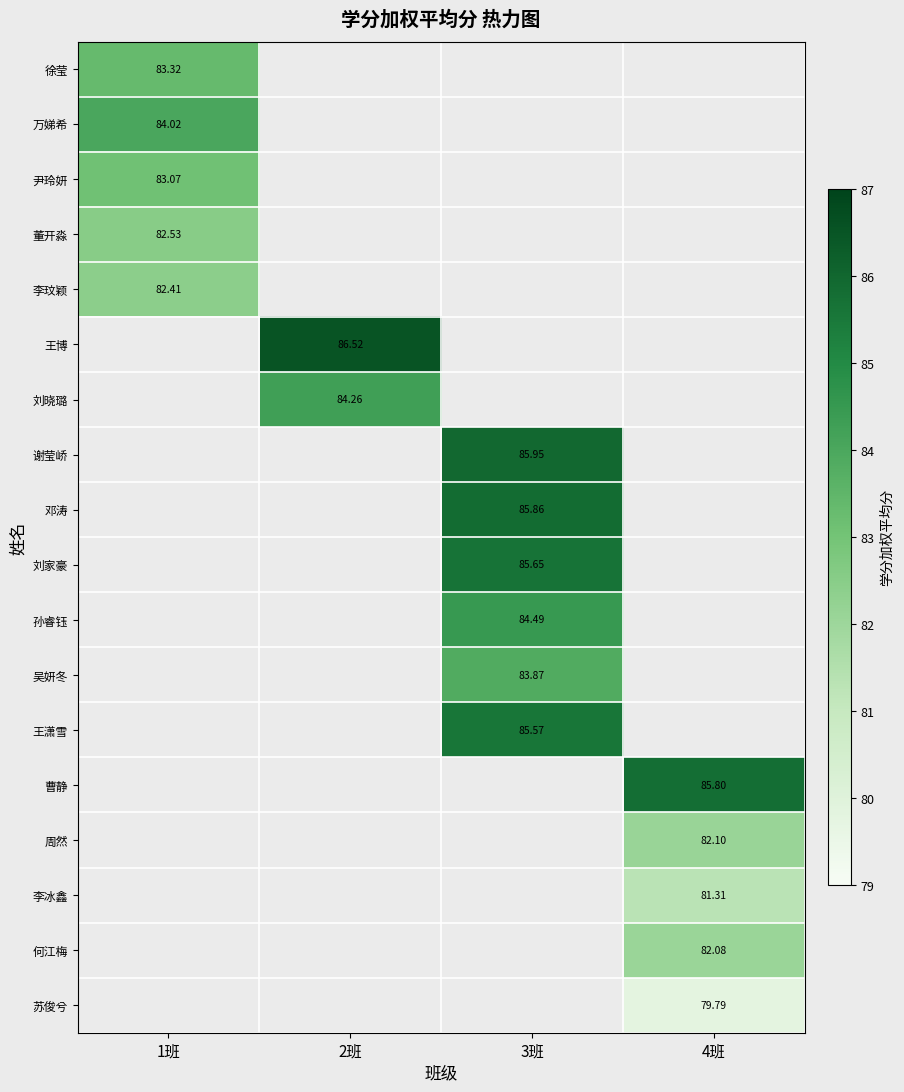

Rank the series at 1班 from lowest to highest value.

李玟颖, 董开淼, 尹玲妍, 徐莹, 万娣希, 王博, 刘晓璐, 谢莹峤, 邓涛, 刘家豪, 孙睿钰, 吴妍冬, 王潇雪, 曹静, 周然, 李冰鑫, 何江梅, 苏俊兮